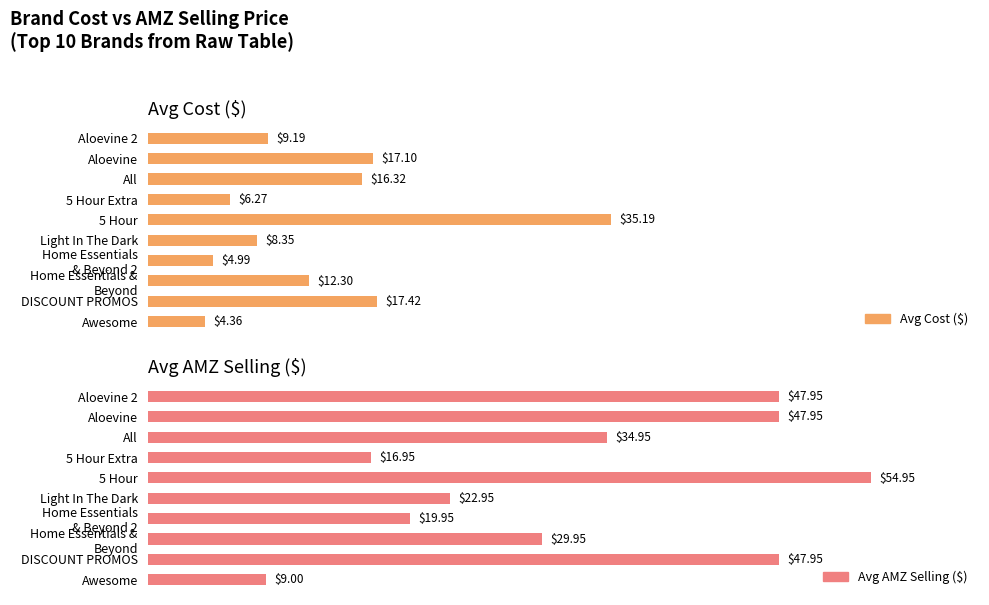

How many categories are shown in the chart?

10